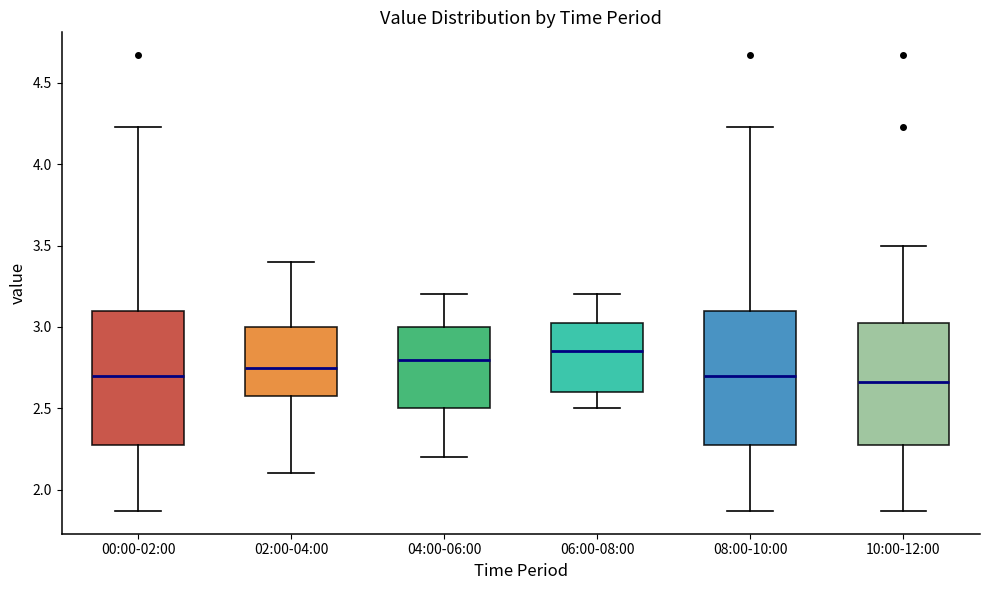

Reading left to right, transcribe this box plot: for each box, give where its median line is, the range the box spans, and where its two whiskers end, as read against the y-axis. The values are not printed on the chart, so give them approximately, as read against the axis.

00:00-02:00: median 2.70, box 2.30 to 3.10, whiskers 1.85 to 4.25
02:00-04:00: median 2.75, box 2.60 to 3.00, whiskers 2.10 to 3.40
04:00-06:00: median 2.80, box 2.50 to 3.00, whiskers 2.20 to 3.20
06:00-08:00: median 2.85, box 2.60 to 3.05, whiskers 2.50 to 3.20
08:00-10:00: median 2.70, box 2.30 to 3.10, whiskers 1.85 to 4.25
10:00-12:00: median 2.65, box 2.30 to 3.05, whiskers 1.85 to 3.50